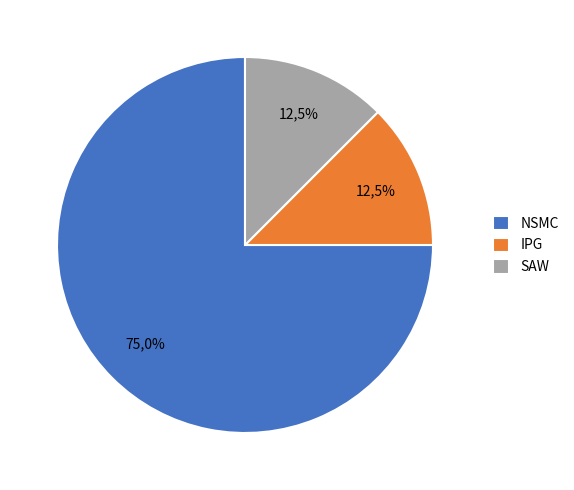

Which category has the biggest portion of the pie?

NSMC